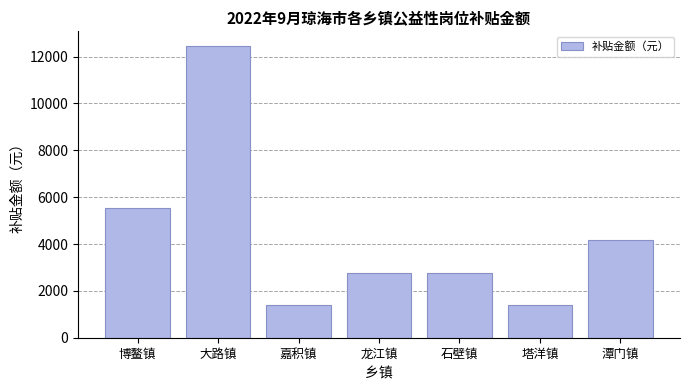

What is the label of the 7th bar from the left?

潭门镇